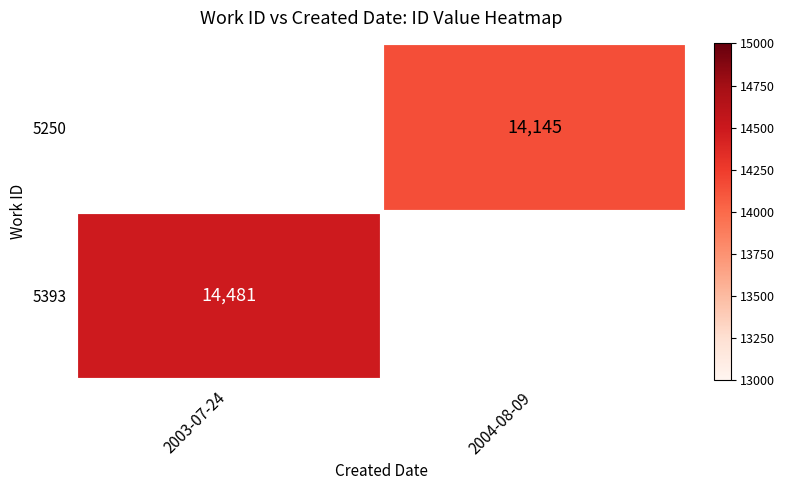

Is it true that 5393 equals 14481 at 2003-07-24?

True